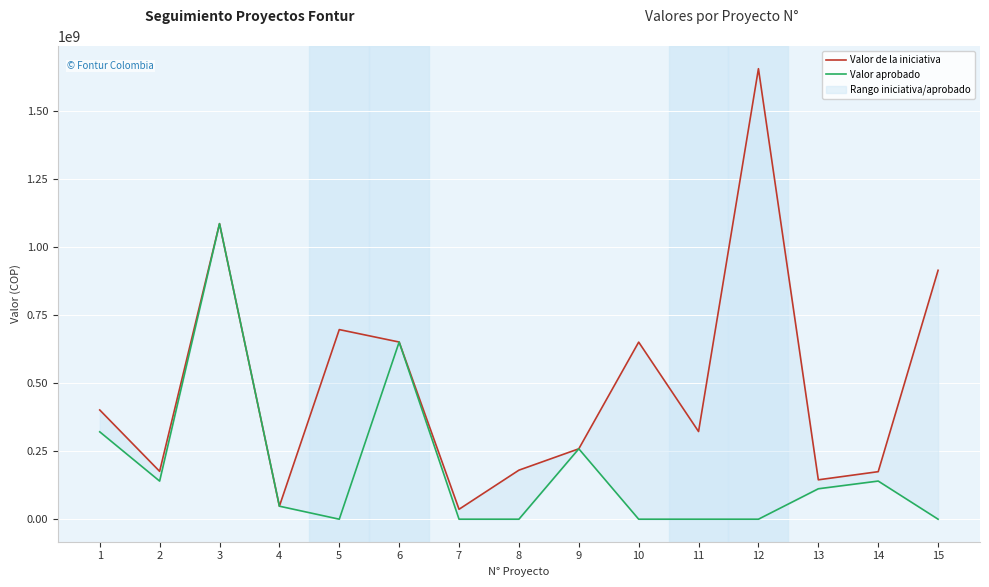

At how many categories does at least one series exceed 726026488?

3